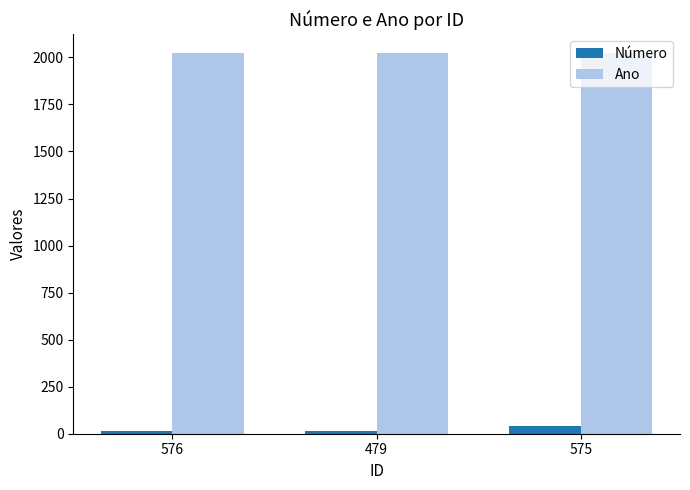

List the series in order of their overall mean, highest first.

Ano, Número